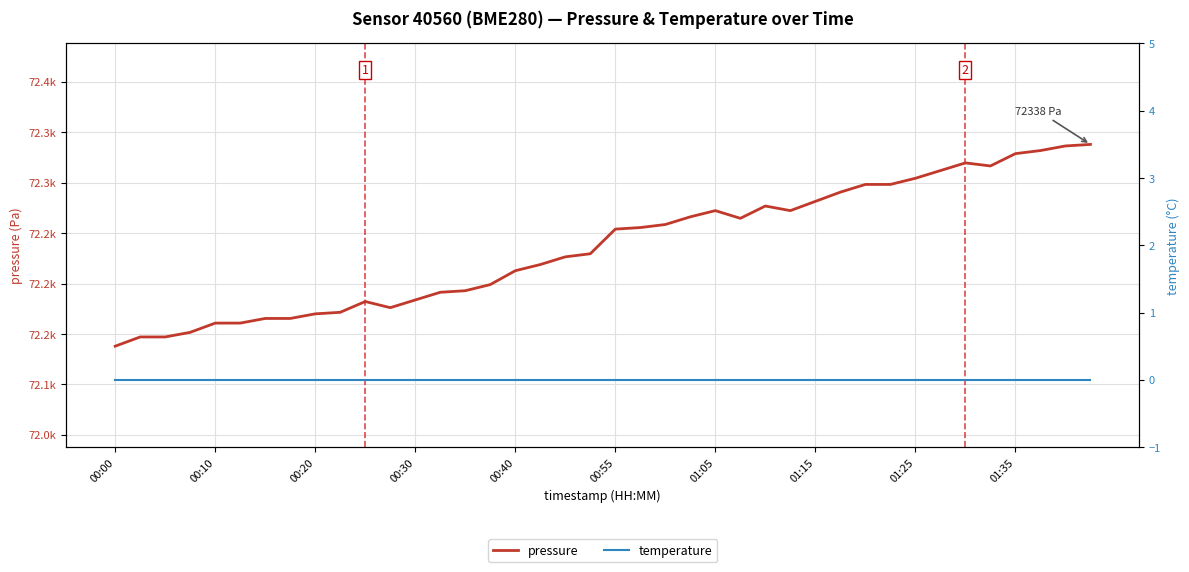

Which series has the largest total across all categories?

pressure